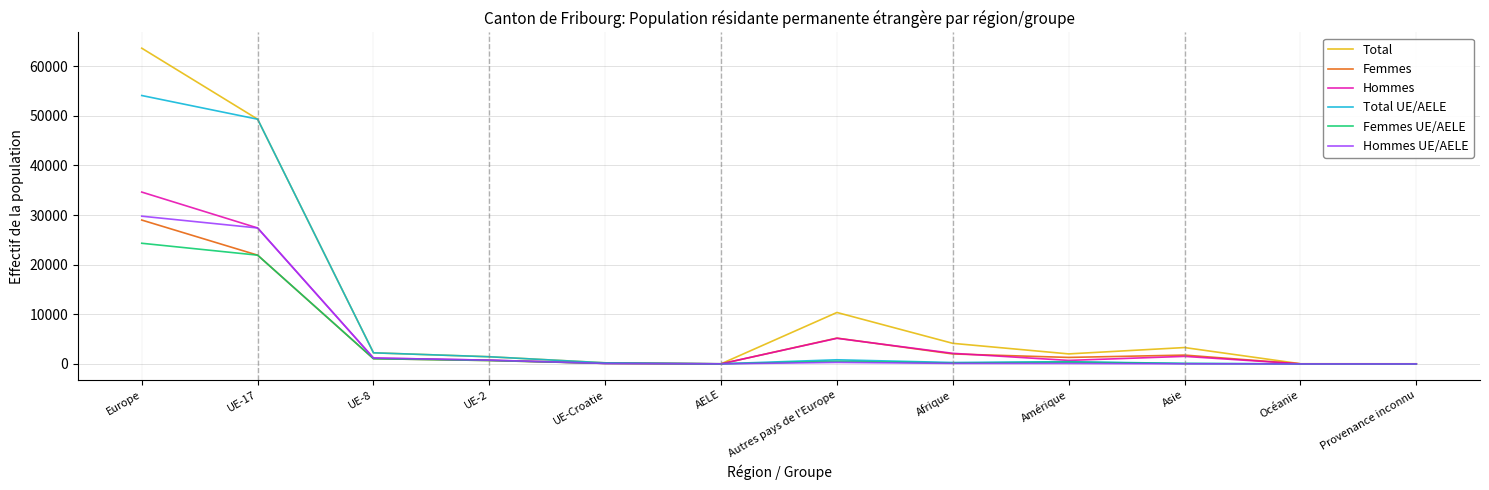

The value of Total UE/AELE at Europe is 54074. True or false?

True